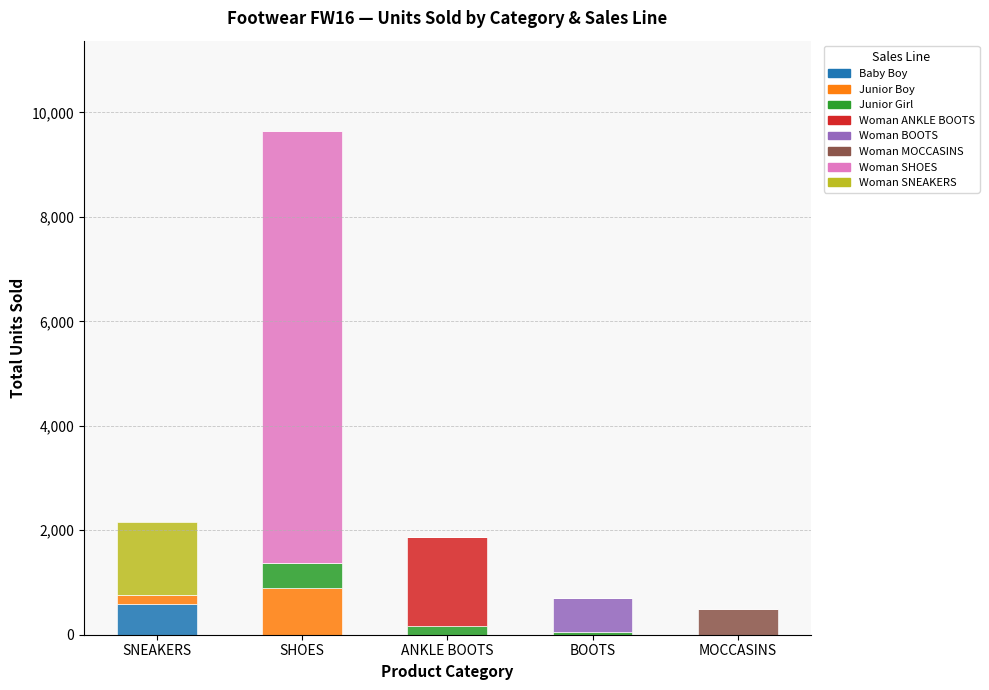

What is the highest value of the Baby Boy series?

588